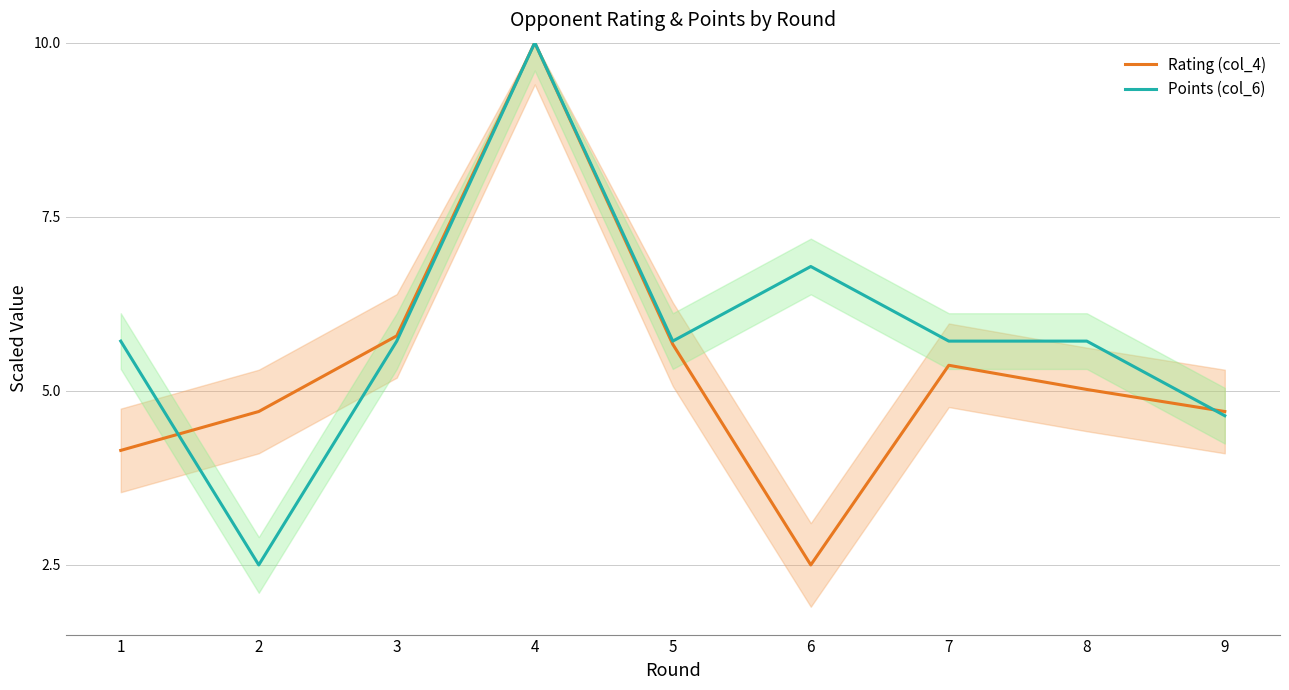

What are all the series names shown in the legend?

Rating (col_4), Points (col_6)